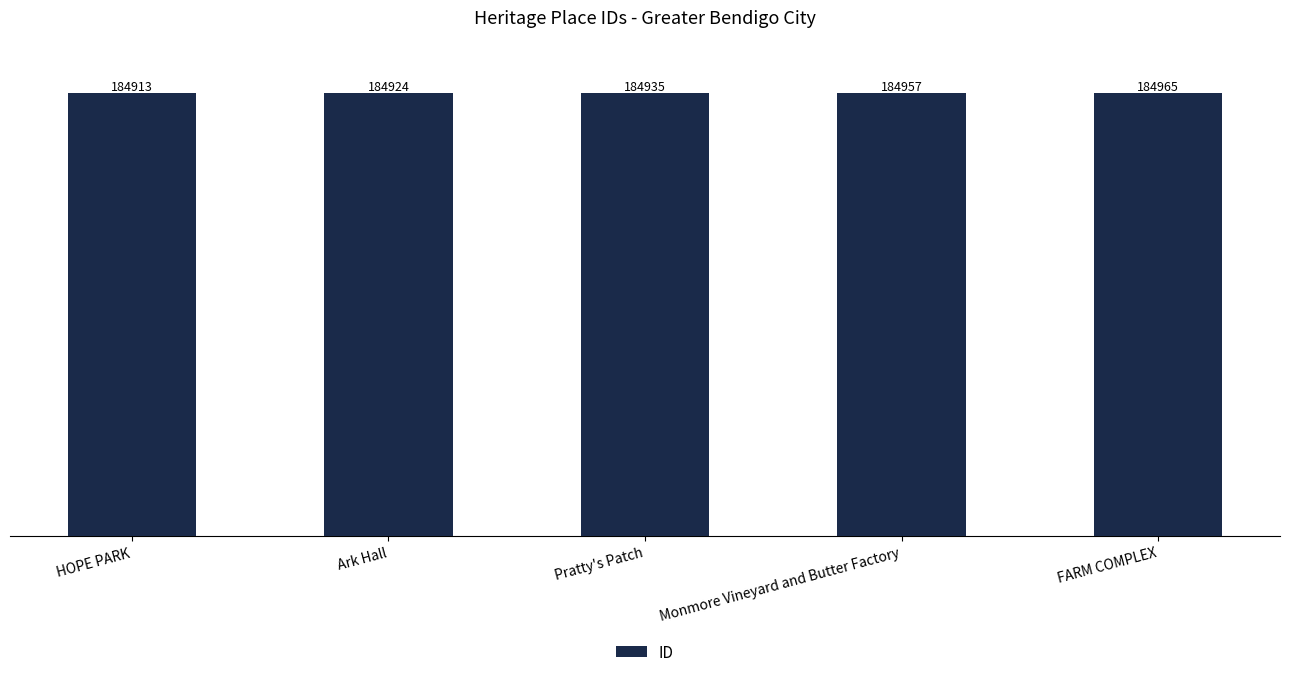

Which category has the highest value across all series?

FARM COMPLEX